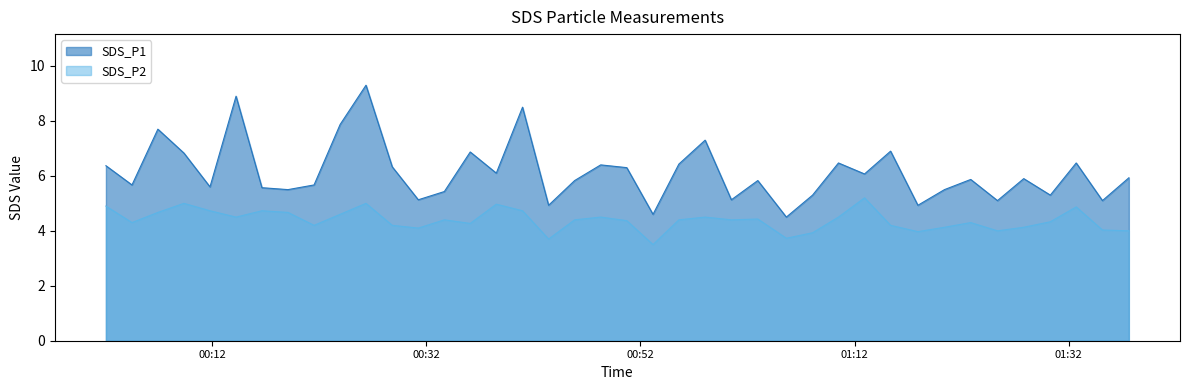

What is the label of the 26th point from the right?

2023/05/12 00:36:07